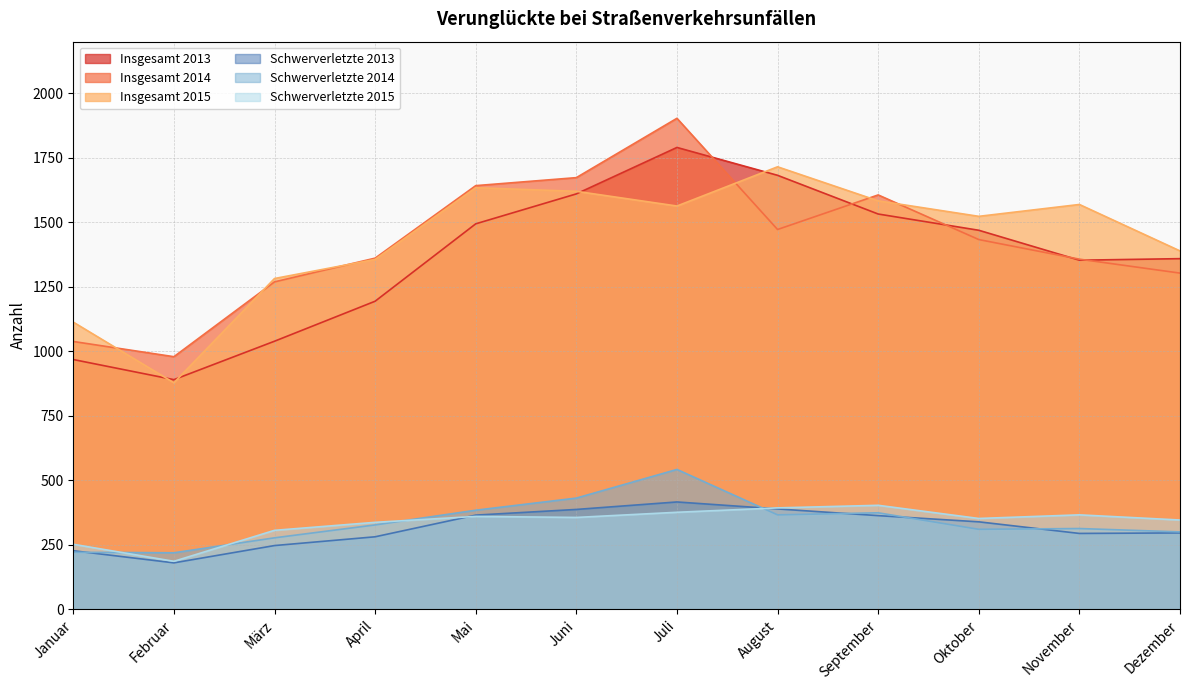

List the series in order of their peak value, lowest first.

Schwerverletzte 2015, Schwerverletzte 2013, Schwerverletzte 2014, Insgesamt 2015, Insgesamt 2013, Insgesamt 2014